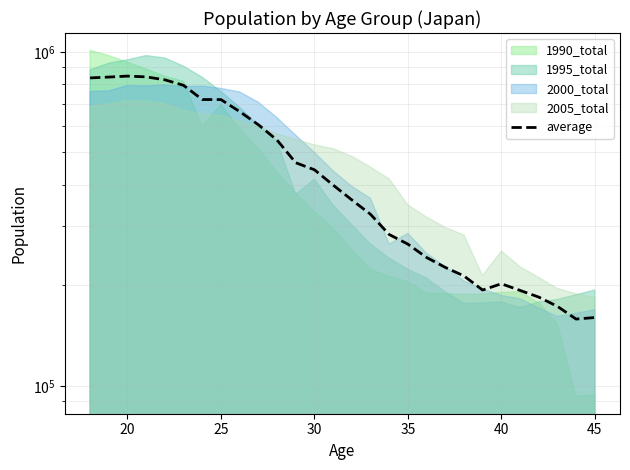

Reading left to right, transcribe all the data shown in this chart.

835829.2	840866.2	846439.0	841941.5	824942.2	794270.0	720128.5	719844.2	662880.8	605349.5	544752.8	465688.2	443694.5	399287.0	360446.5	326415.0	283892.0	265696.5	242299.2	226298.5	213351.5	193534.2	202121.5	193082.5	184389.2	172967.0	158431.2	160127.0